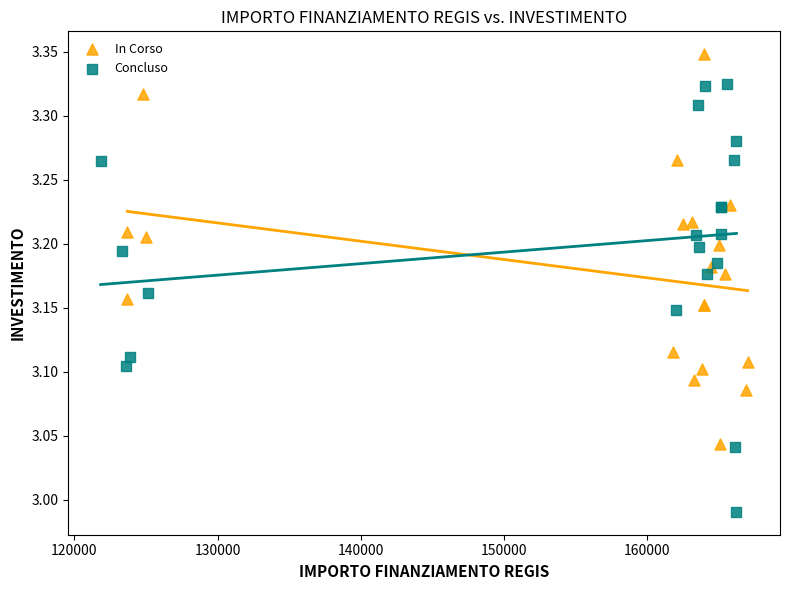

Which series has the largest Y range (max minus min)?

Concluso